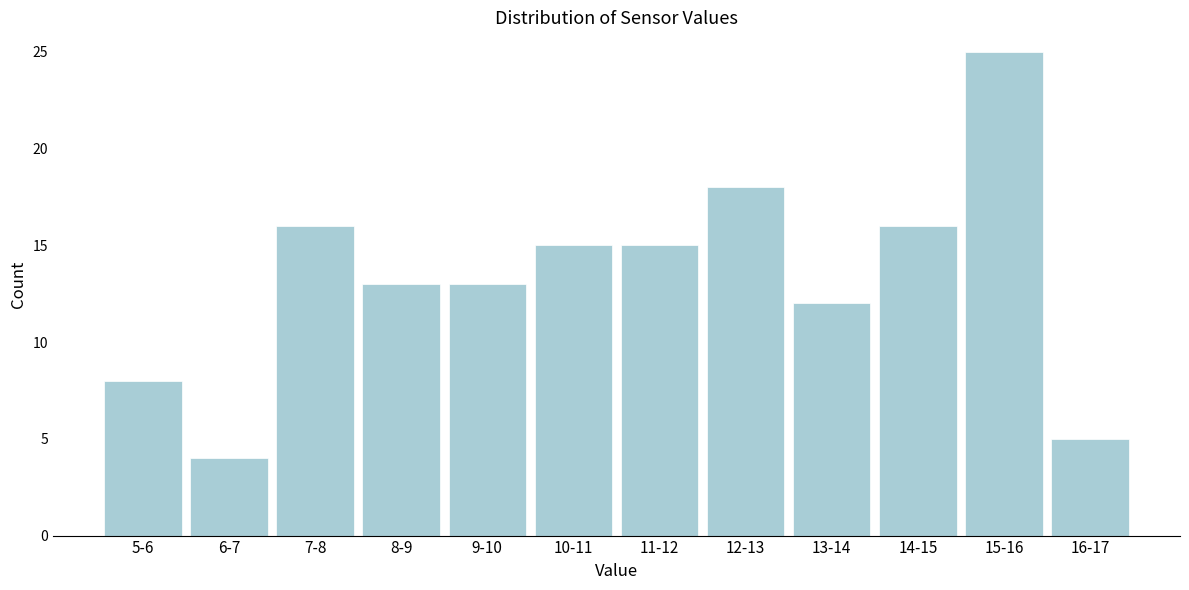

Reading left to right, what are all the values shown in this chart?

8	4	16	13	13	15	15	18	12	16	25	5